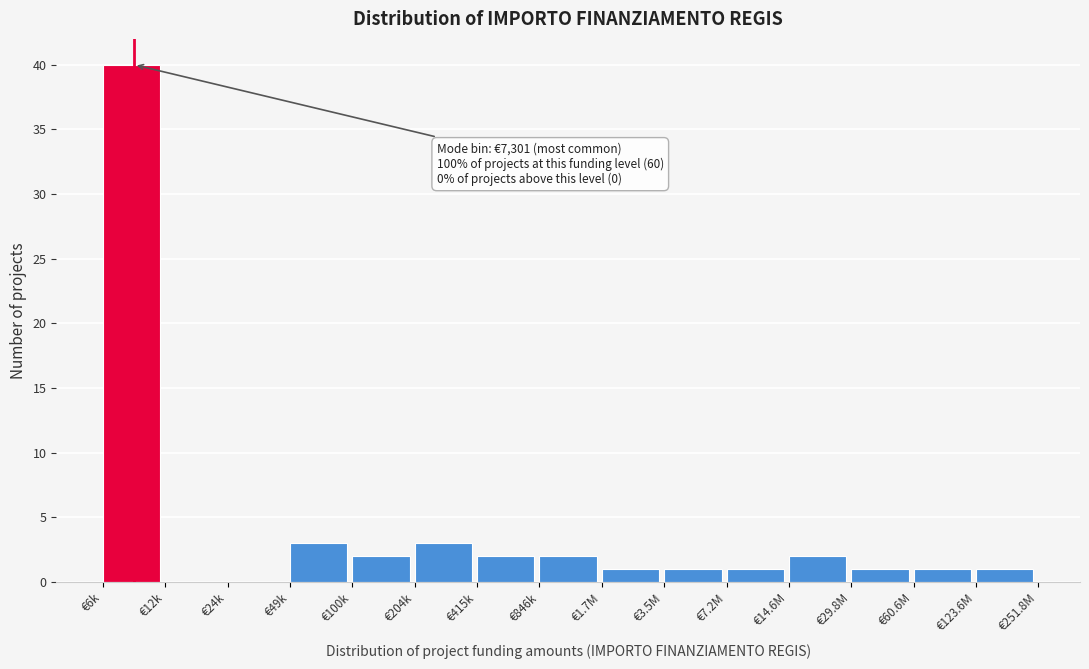

Reading right to left, list all the values displayed in this chart.

€123.6M=1	€60.6M=1	€29.8M=1	€14.6M=2	€7.2M=1	€3.5M=1	€1.7M=1	€846k=2	€415k=2	€204k=3	€100k=2	€49k=3	€24k=0	€12k=0	€6k=40